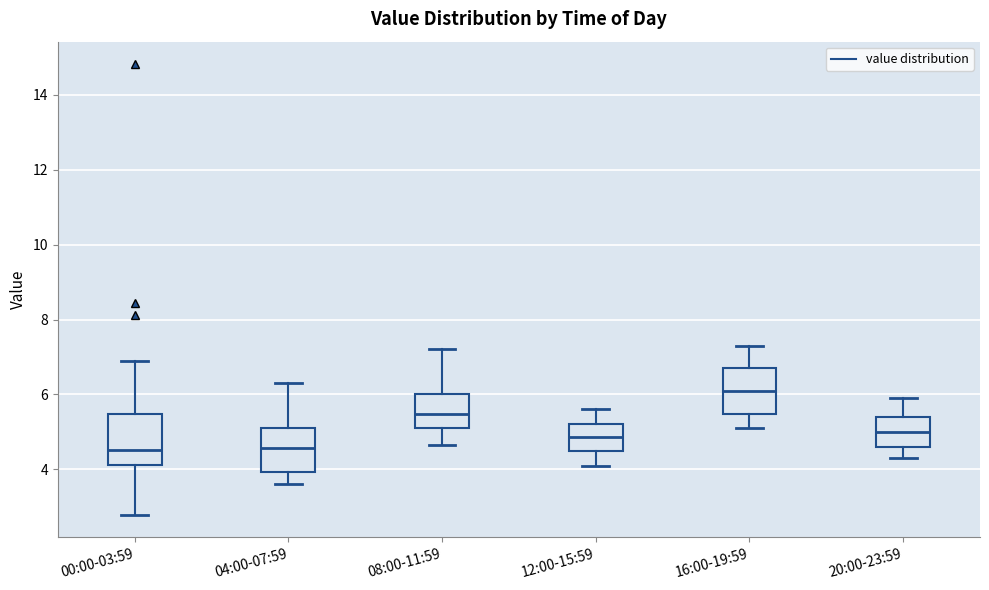

Reading left to right, read every box against the y-axis: the position of its median line, the range the box covers, and the ends of its whiskers. The values are not printed on the chart, so give them approximately, as read against the axis.

00:00-03:59: median 4.6, box 4.2 to 5.4, whiskers 2.8 to 6.8
04:00-07:59: median 4.6, box 4.0 to 5.2, whiskers 3.6 to 6.4
08:00-11:59: median 5.4, box 5.2 to 6.0, whiskers 4.6 to 7.2
12:00-15:59: median 4.8, box 4.4 to 5.2, whiskers 4.2 to 5.6
16:00-19:59: median 6.2, box 5.4 to 6.8, whiskers 5.2 to 7.4
20:00-23:59: median 5.0, box 4.6 to 5.4, whiskers 4.4 to 6.0